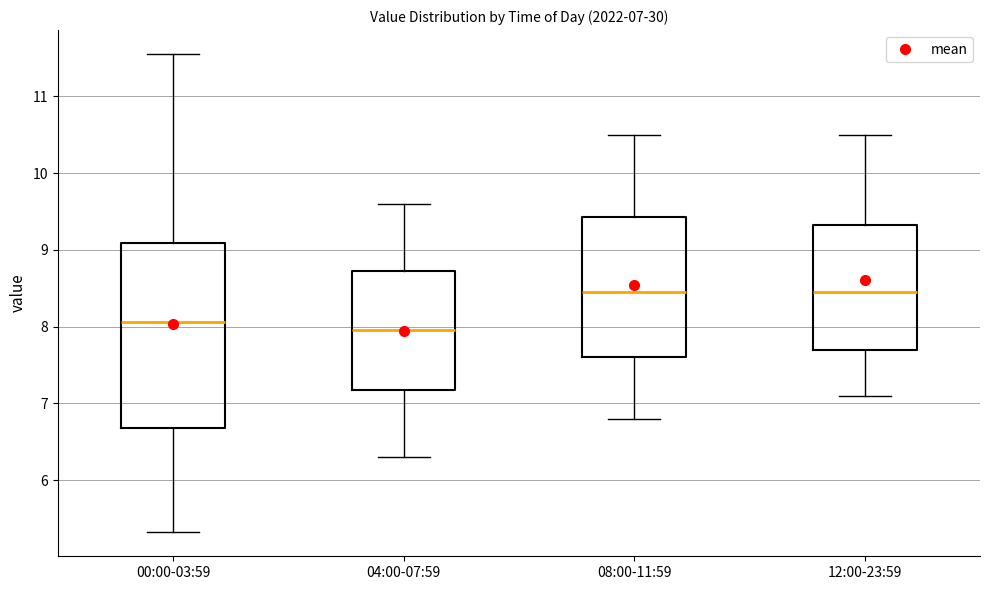

Which box's median line is the lowest?

04:00-07:59